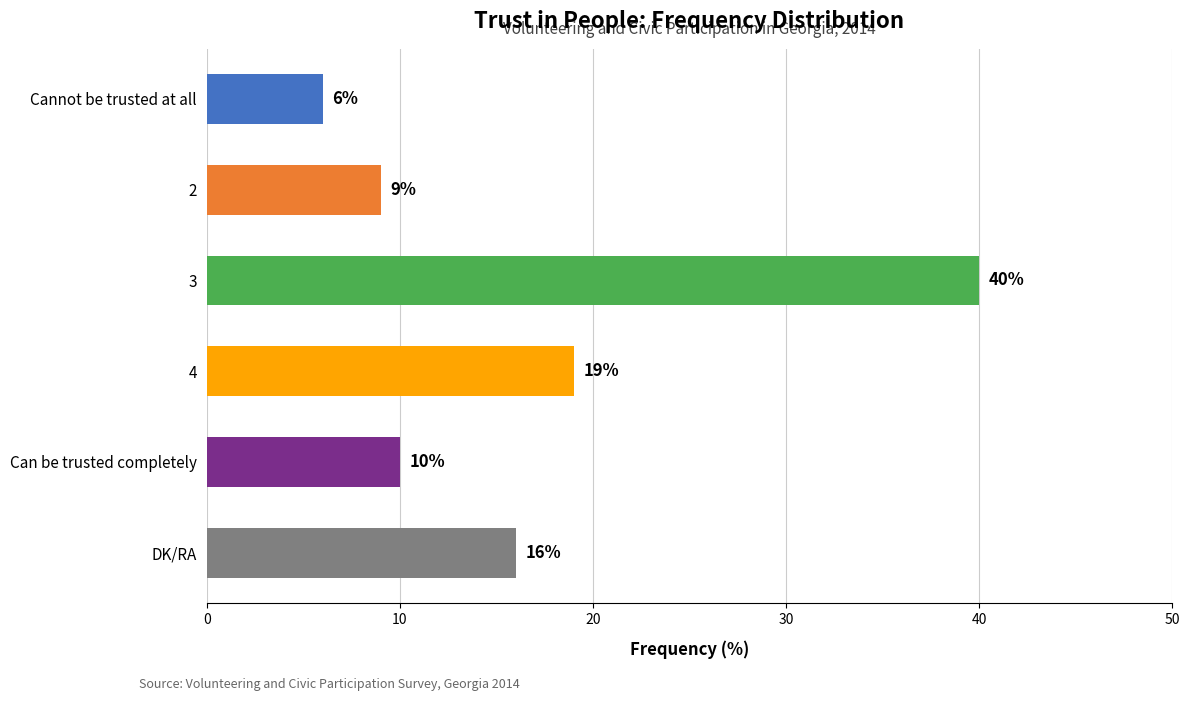

What is the difference between the maximum and minimum values?

34